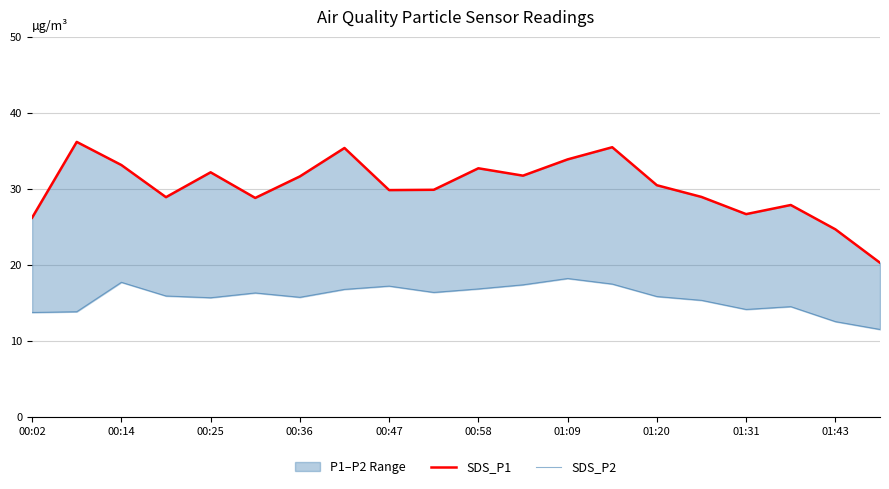

The SDS_P1 series shows 28.9 at 15. True or false?

True